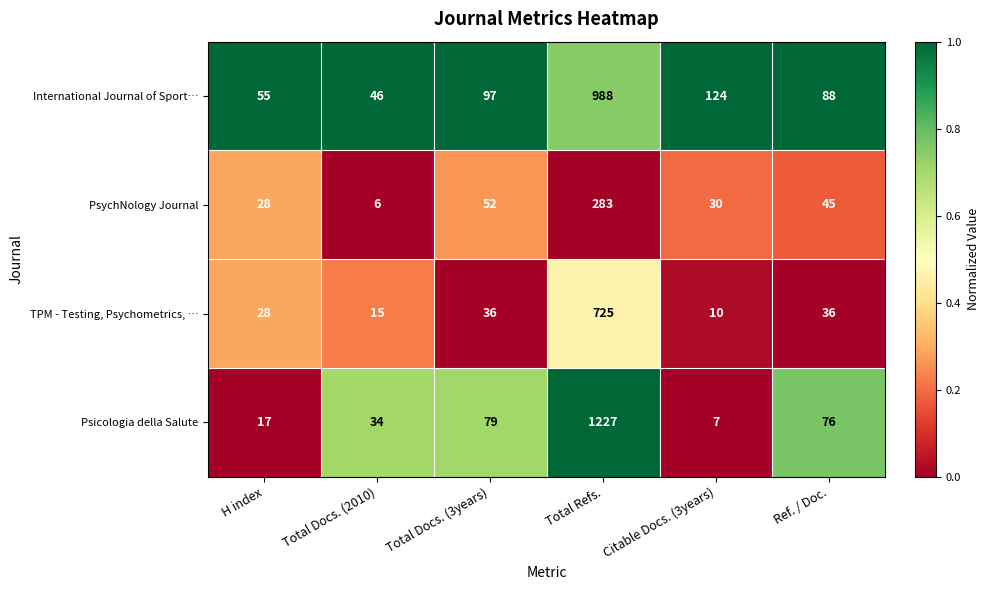

Reading left to right, list all the values displayed in this chart.

International Journal of Sport…: 55	46	97	988	124	88
PsychNology Journal: 28	6	52	283	30	45
TPM - Testing, Psychometrics, …: 28	15	36	725	10	36
Psicologia della Salute: 17	34	79	1227	7	76